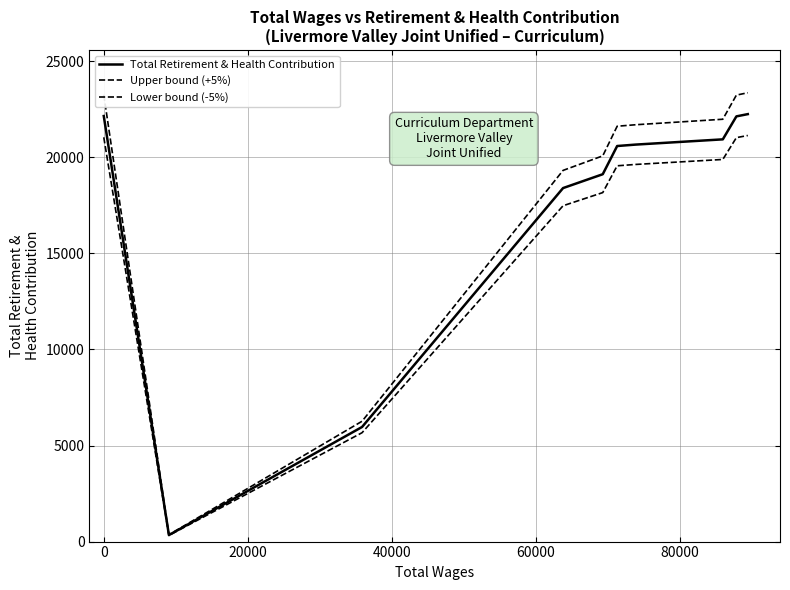

Does the chart have visible grid lines?

Yes